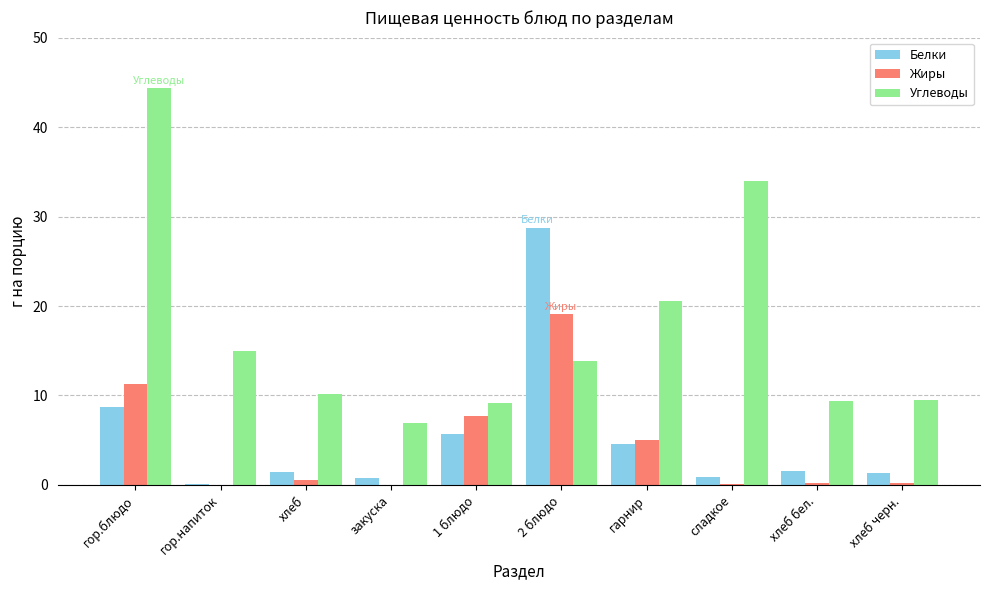

What is the sum of the Белки values at гарнир and гор.блюдо?

13.3